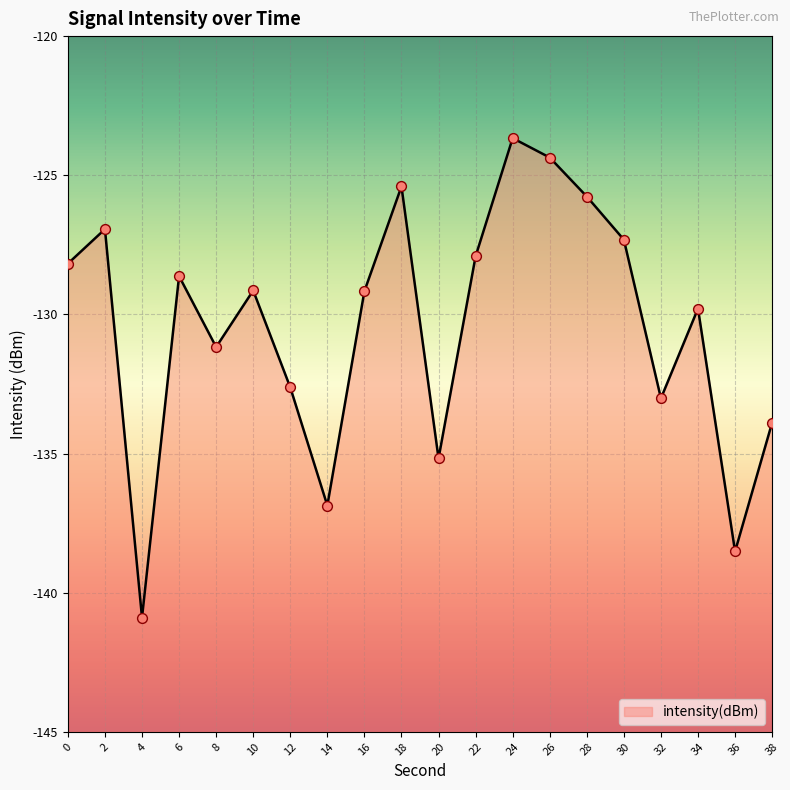

What is the change in value from 12 to 24?

+9.0